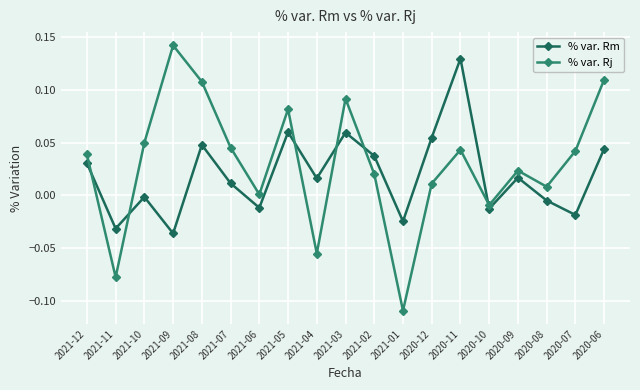

Which category has the highest value across all series?

2021-09